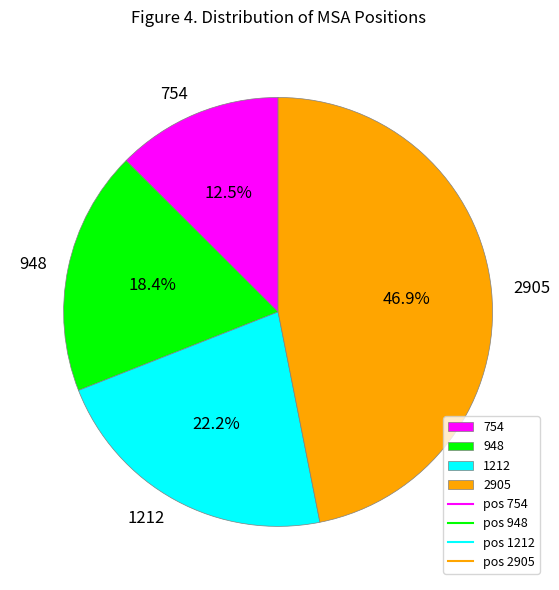

To the nearest percent, what percentage of the pie is 948?

18%